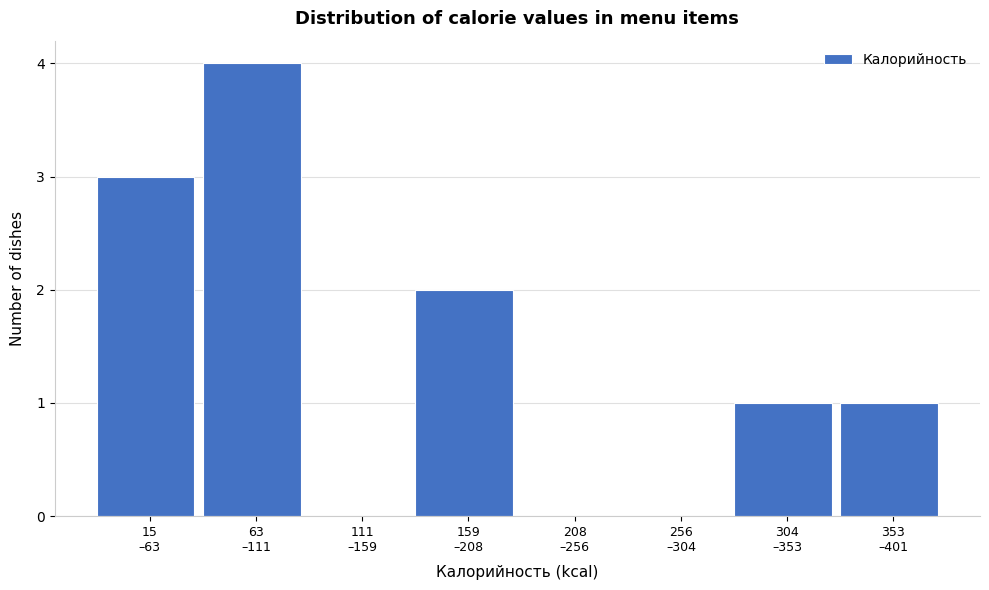

What is the maximum value shown in the chart?

4